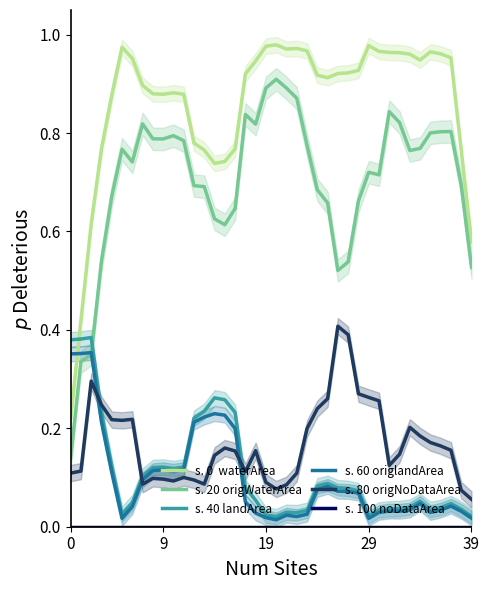

Which series has the widest spread of values?

s. 20 origWaterArea